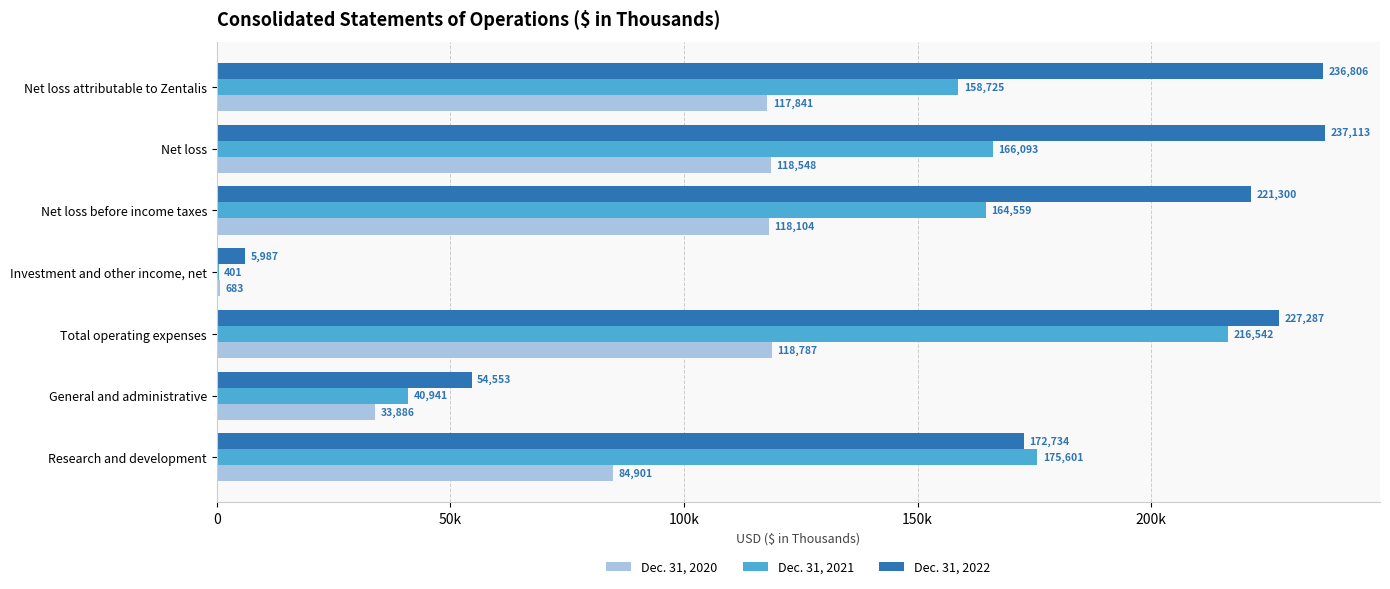

What are all the series names shown in the legend?

Dec. 31, 2020, Dec. 31, 2021, Dec. 31, 2022